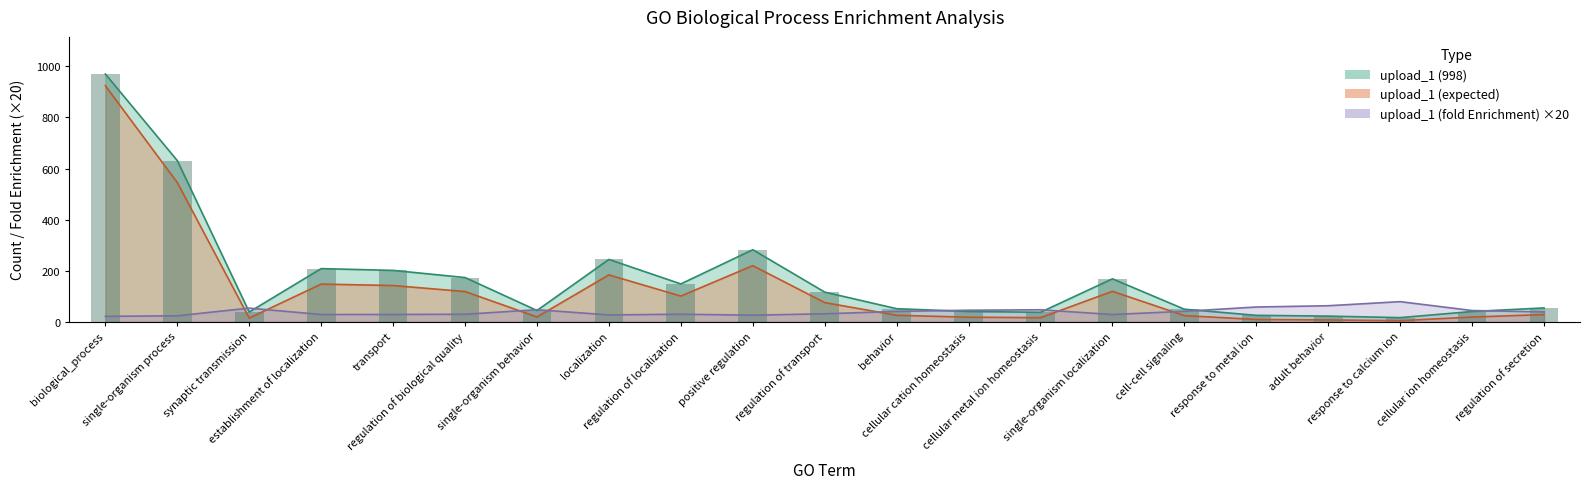

What is the lowest value of the upload_1 (998) series?

16.0